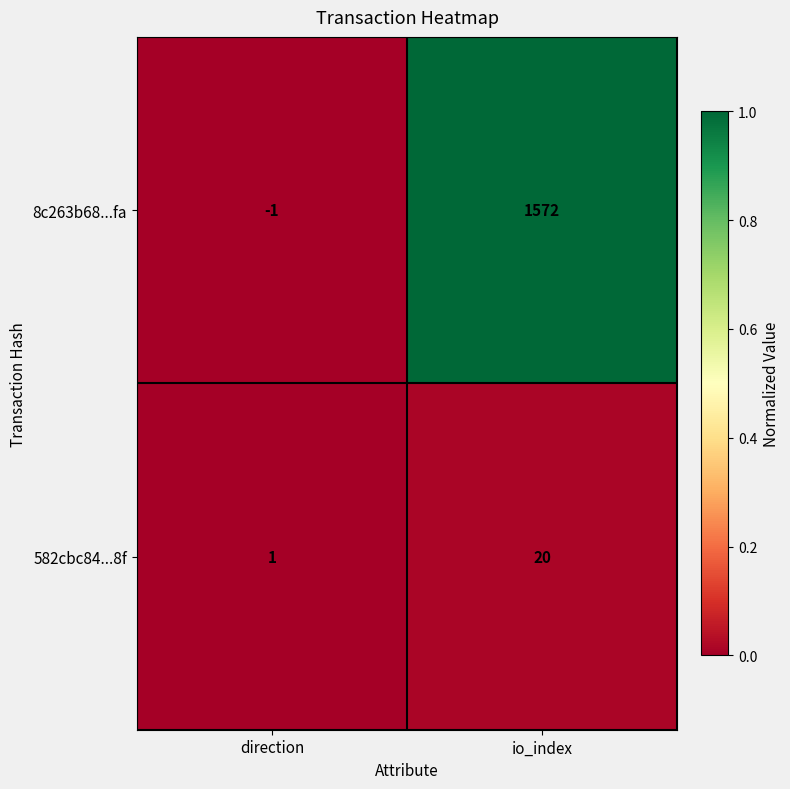

Which category has the lowest value in the 582cbc84...8f series?

direction